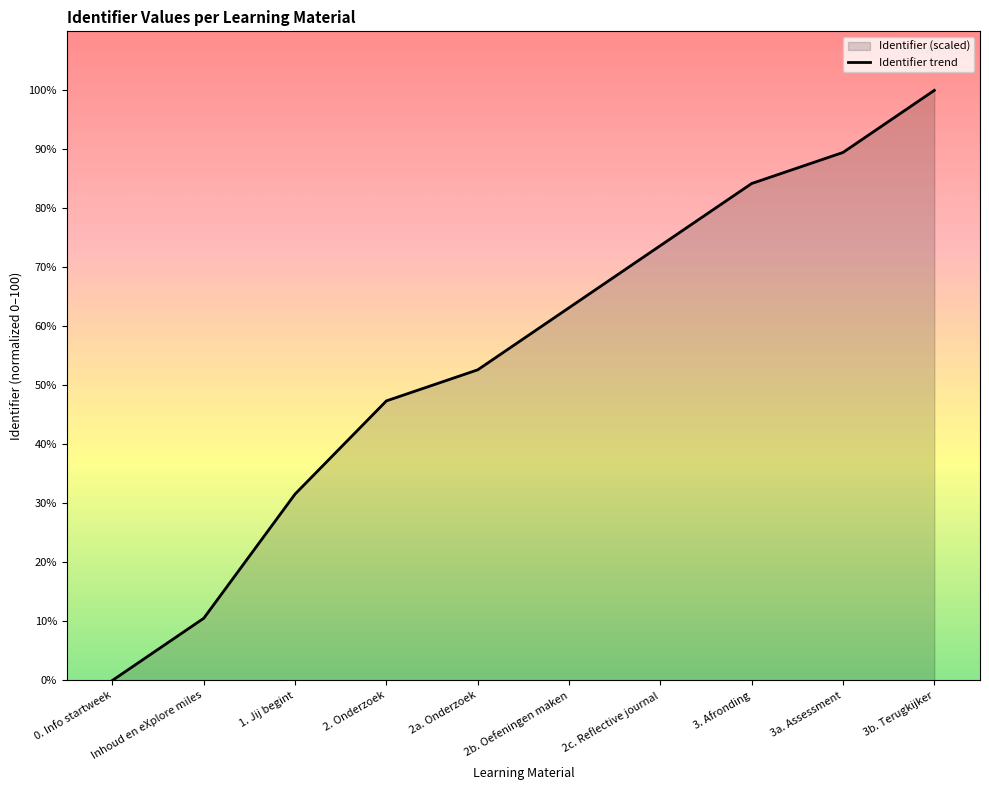

List the labels in order of value, largest first.

3b. Terugkijker, 3a. Assessment, 3. Afronding, 2c. Reflective journal, 2b. Oefeningen maken, 2a. Onderzoek, 2. Onderzoek, 1. Jij begint, Inhoud en eXplore miles, 0. Info startweek